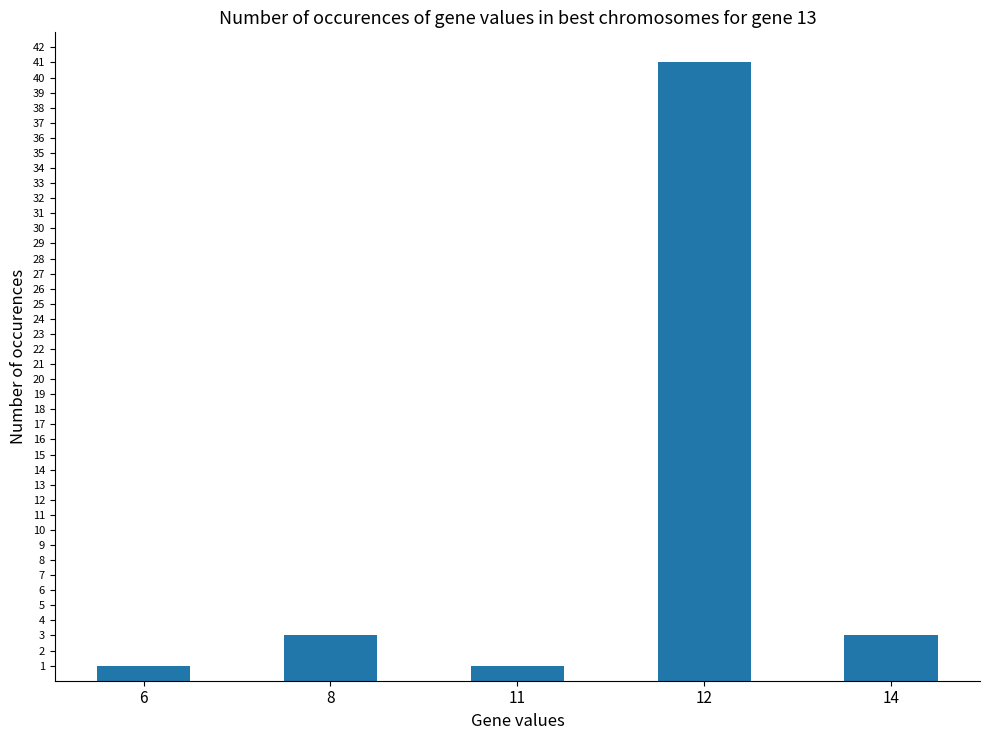

What is the smallest value displayed?

1